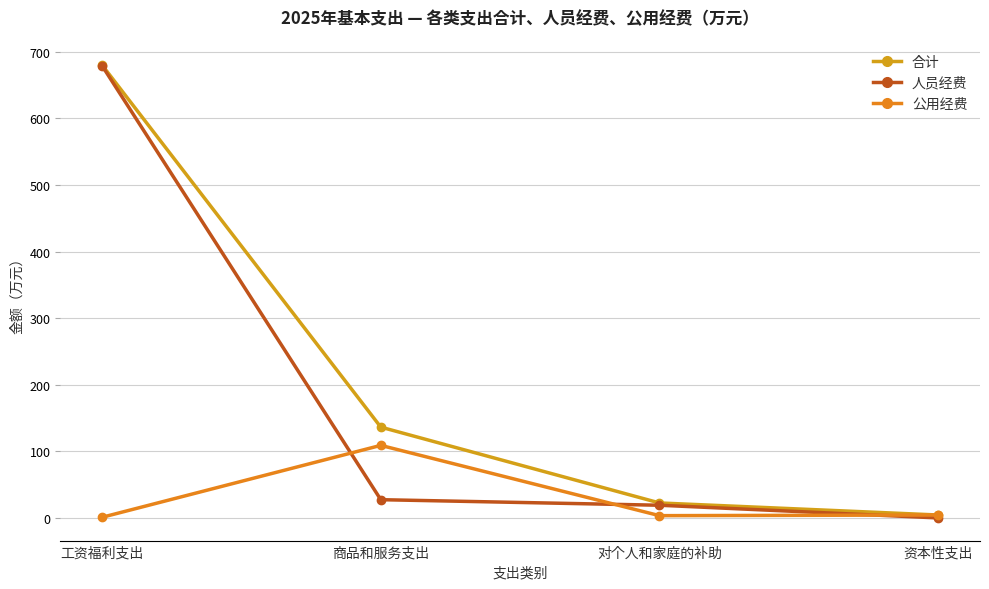

How many lines are shown in the chart?

3